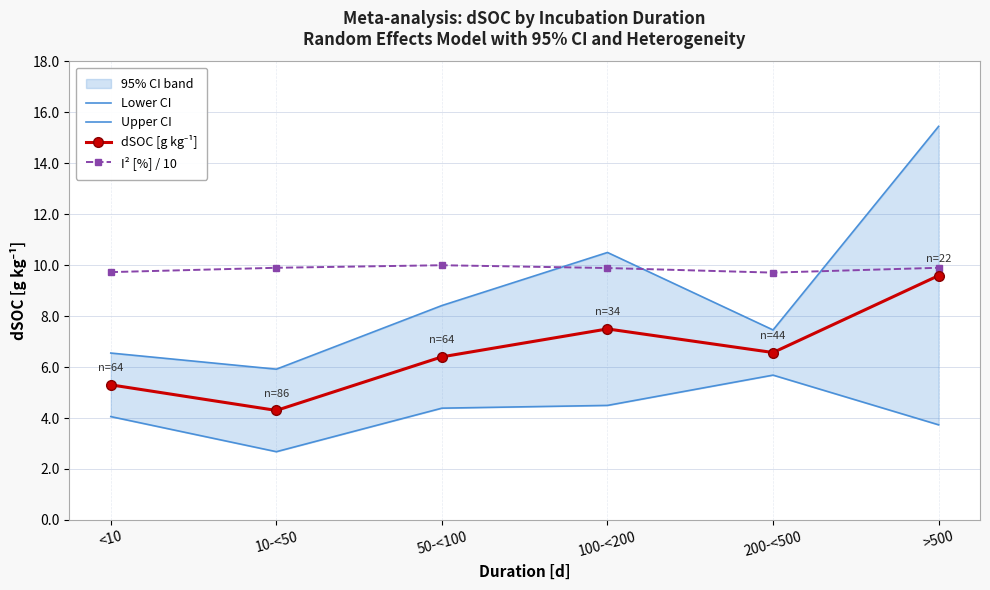

What is the difference between the maximum and second lowest values in the Upper CI series?

8.9